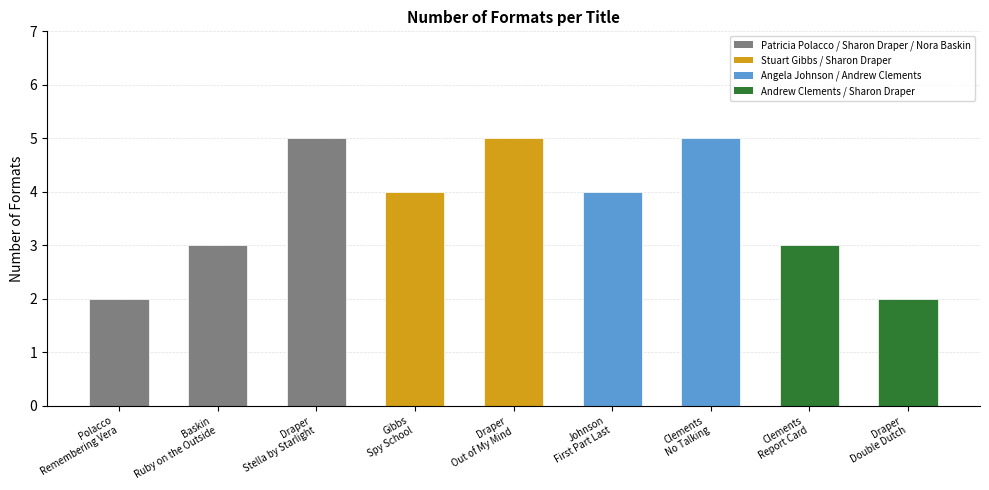

What is the maximum value shown in the chart?

5